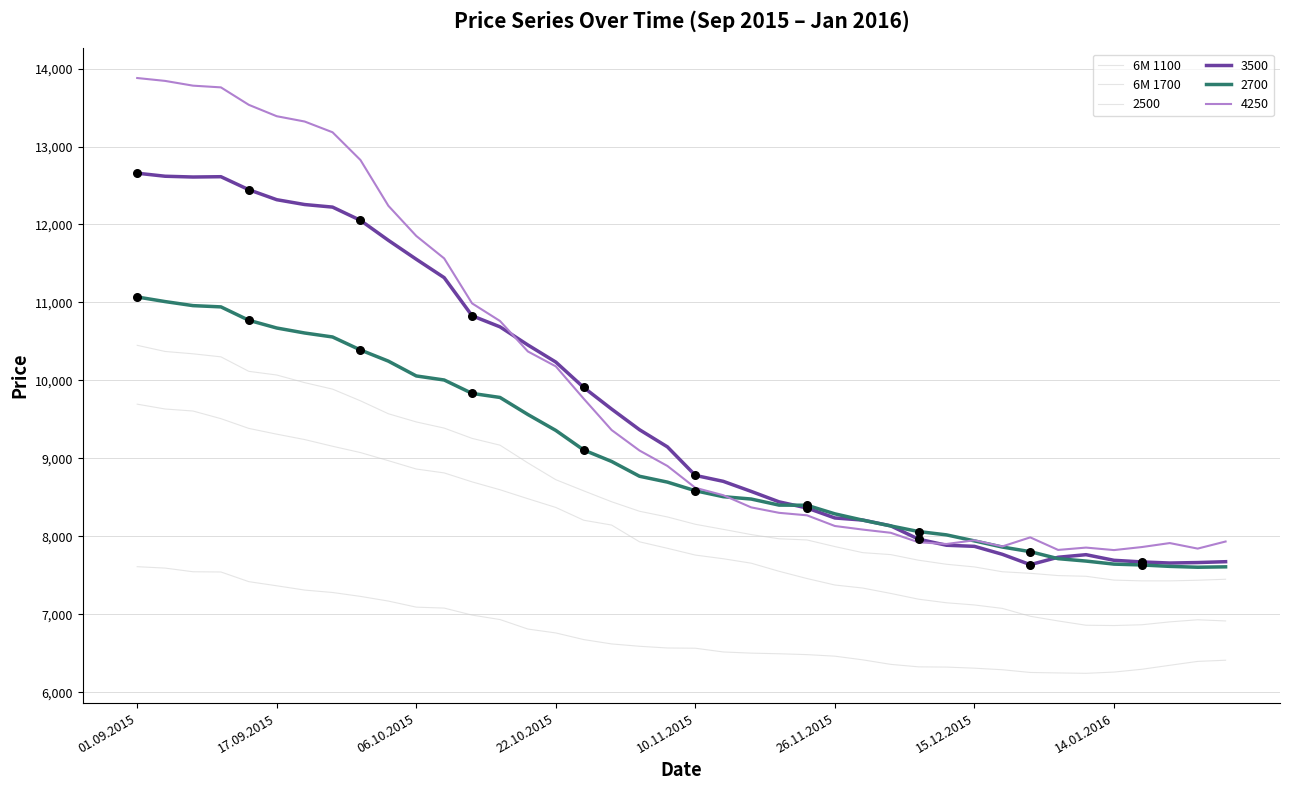

How many lines are shown in the chart?

6